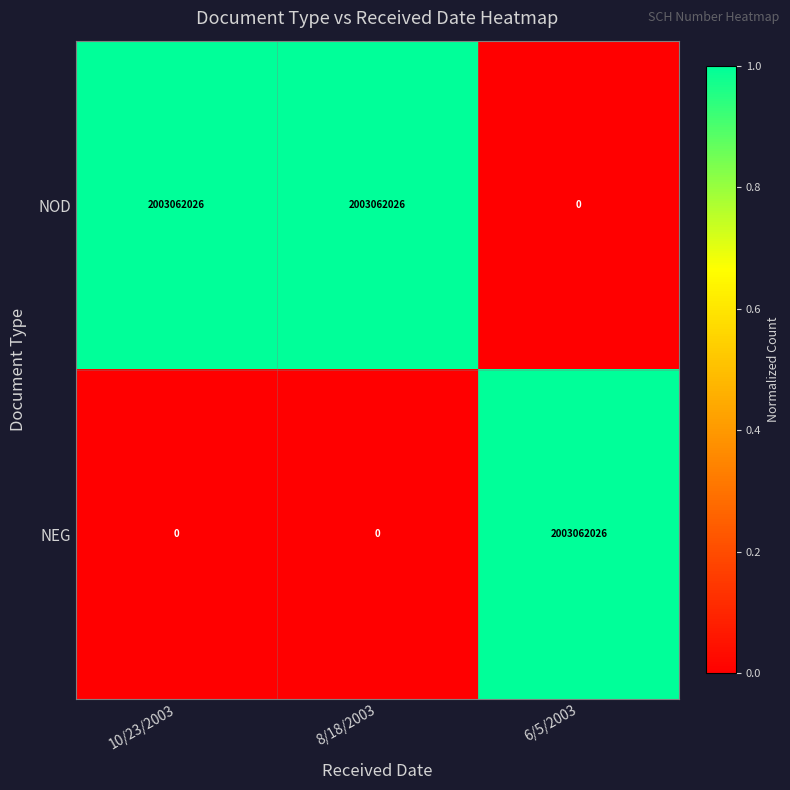

Rank the series by their average value, from highest to lowest.

NOD, NEG